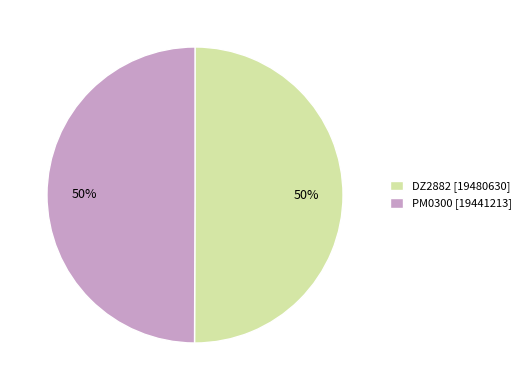

Is the sum of PM0300 [19441213] and DZ2882 [19480630] greater than half?

Yes